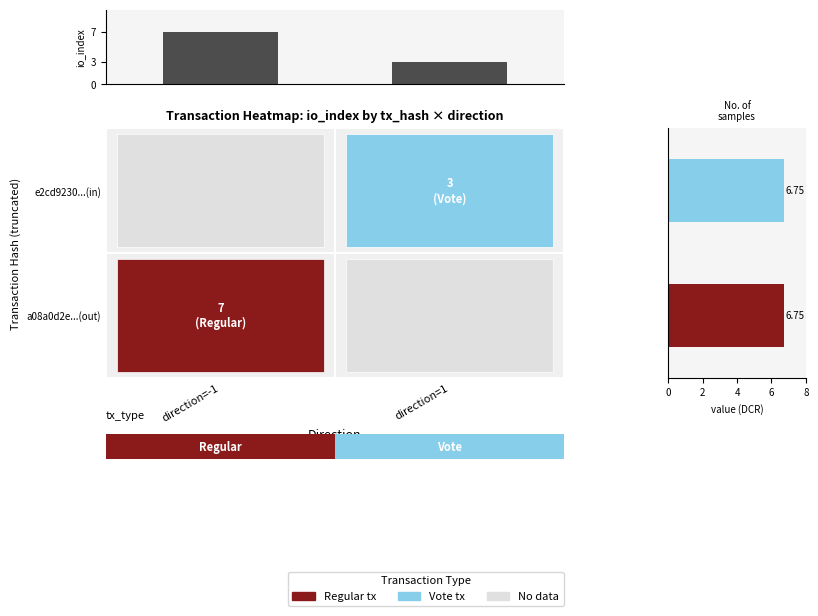

At which label does io_index sum reach its minimum?

direction=1